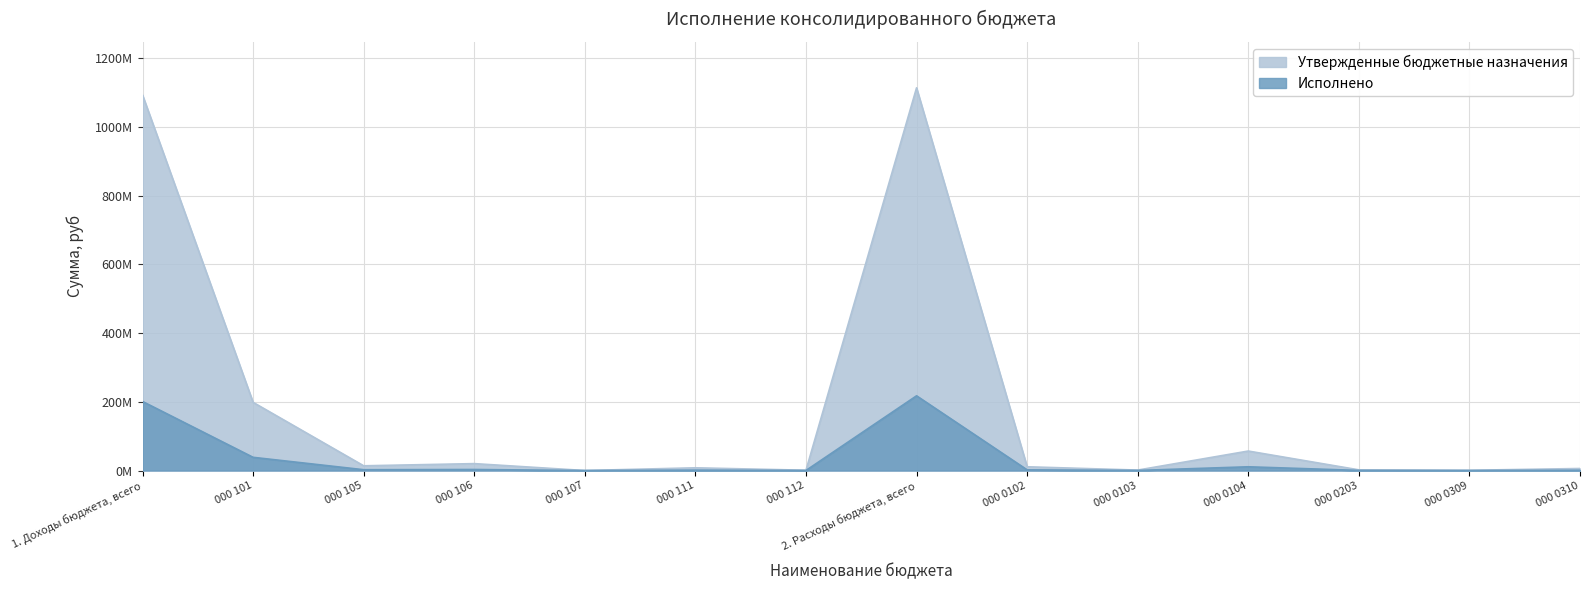

What position from the left is 1. Доходы бюджета, всего?

1